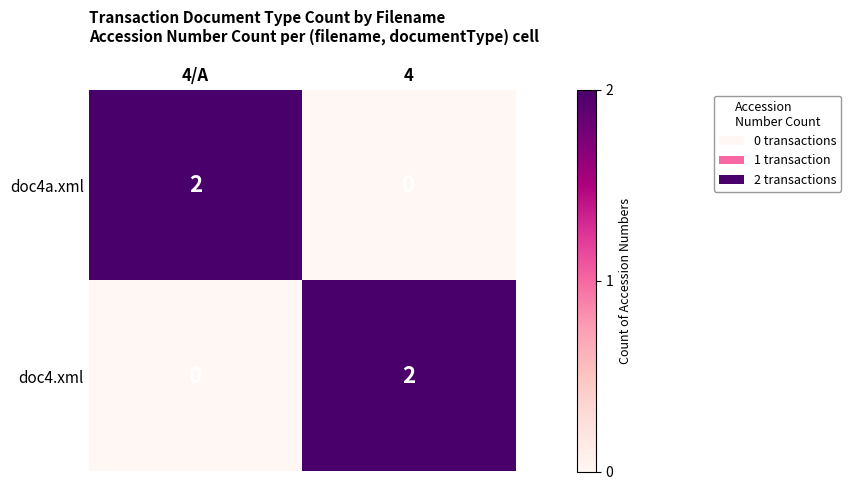

What is the spread (max minus min) of values at 4?

2